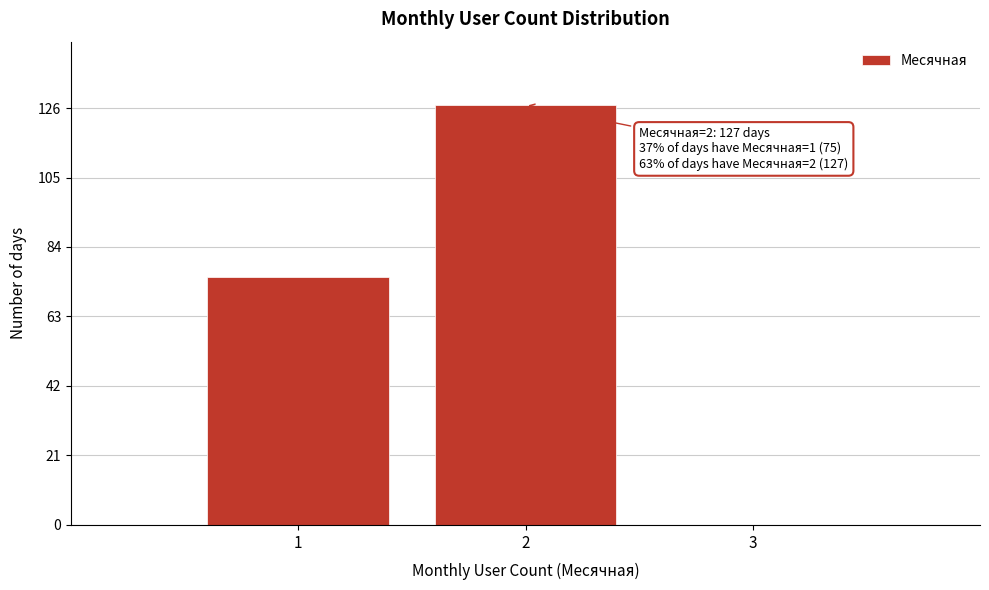

Reading right to left, list all the values displayed in this chart.

3=0	2=127	1=75